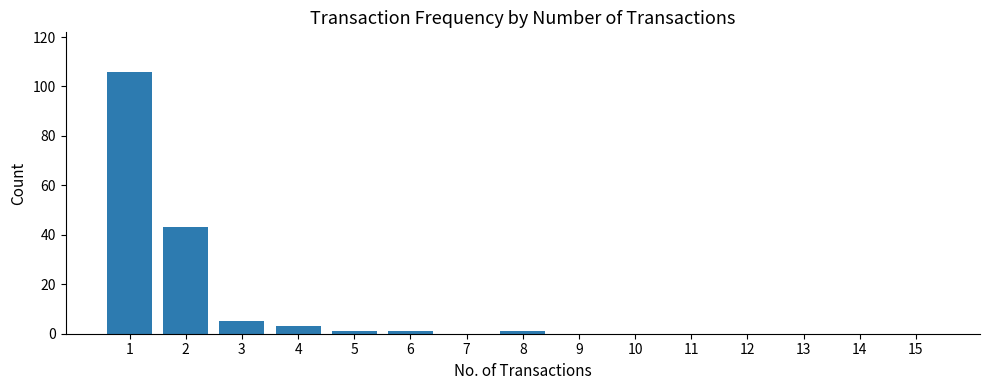

Between 11 and 5, which is larger?

5